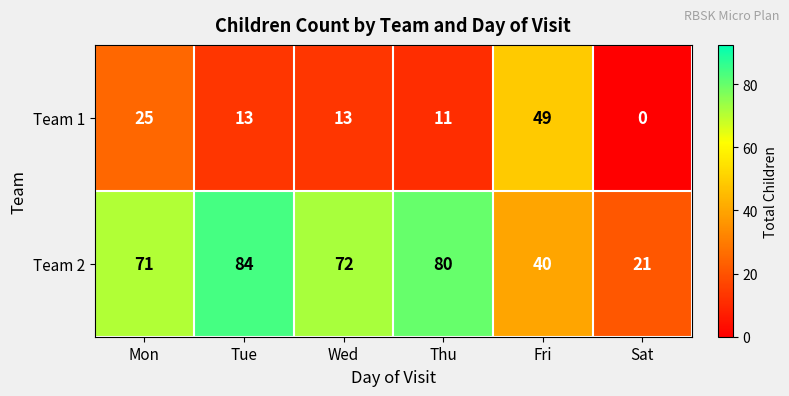

What is the average value of the Team 2 series?

61